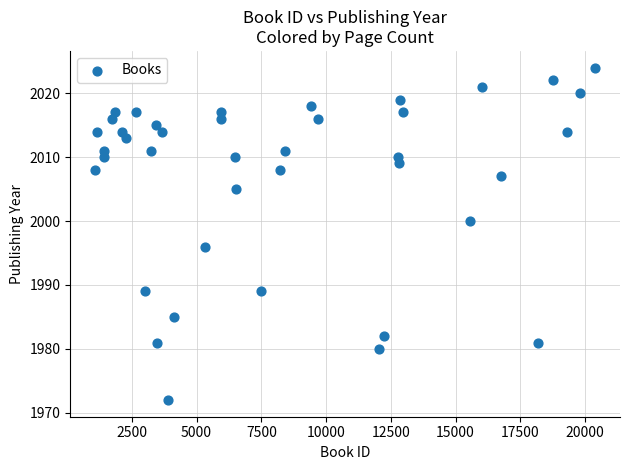

What is the range of X values (max minus min)?

19293